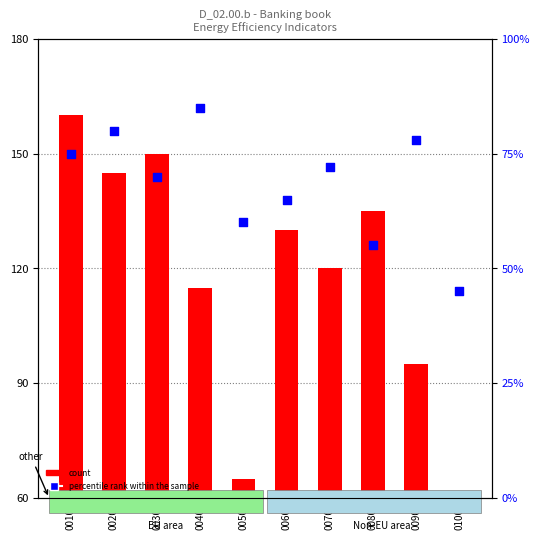

Which series reaches the maximum Y coordinate?

count